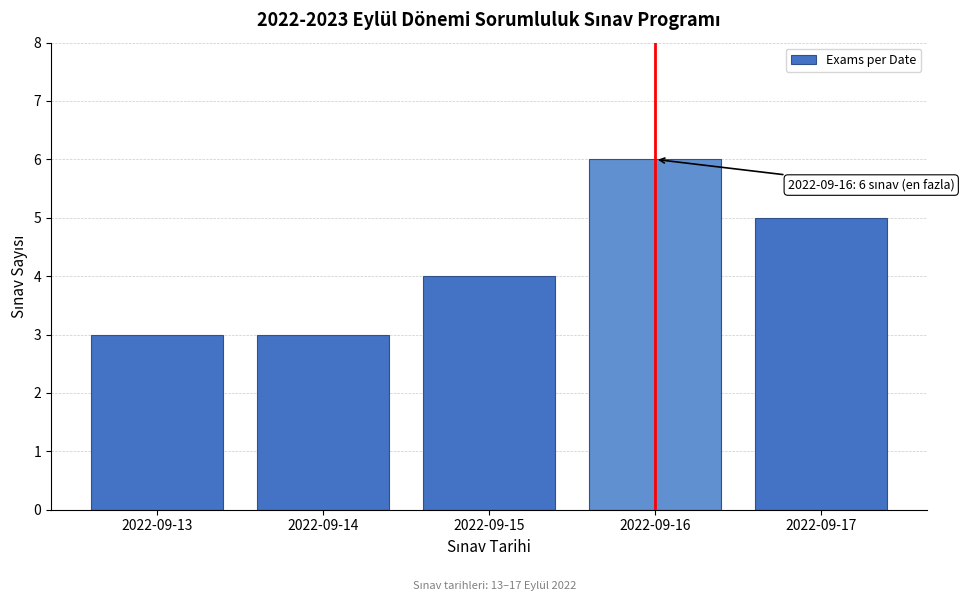

Reading right to left, list all the values displayed in this chart.

5	6	4	3	3